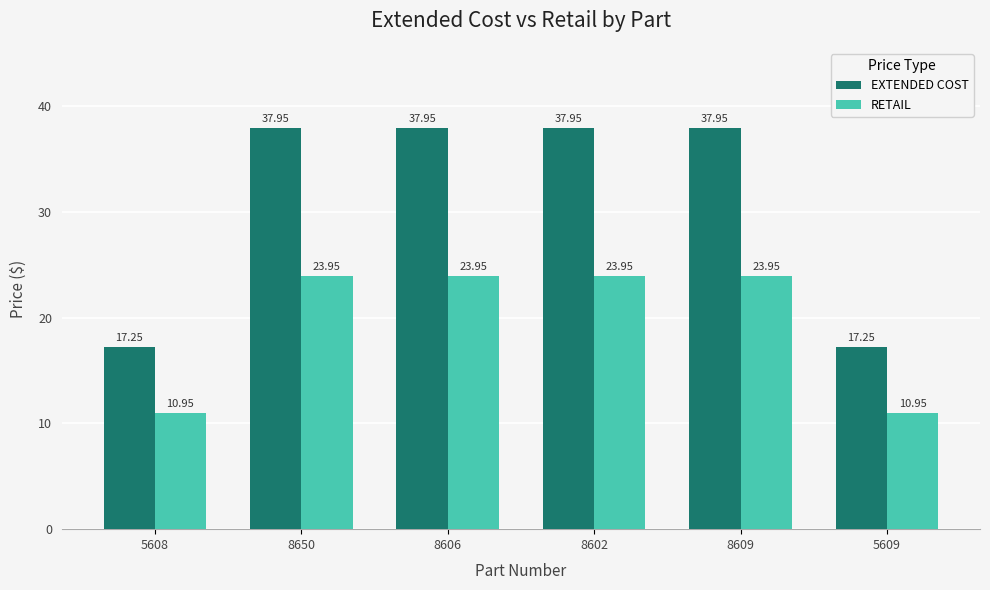

Which series has the widest spread of values?

EXTENDED COST